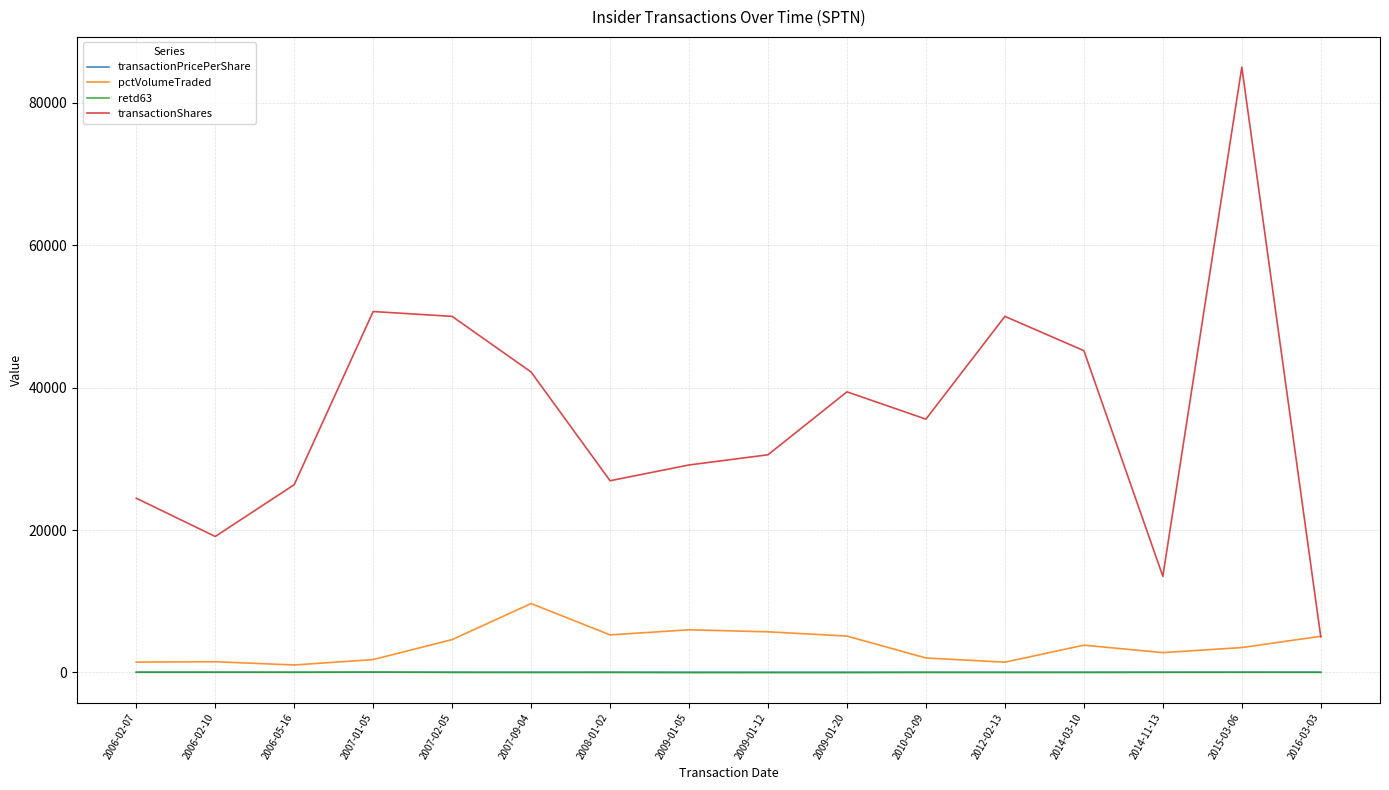

What is the sum of all transactionPricePerShare values?

323.7